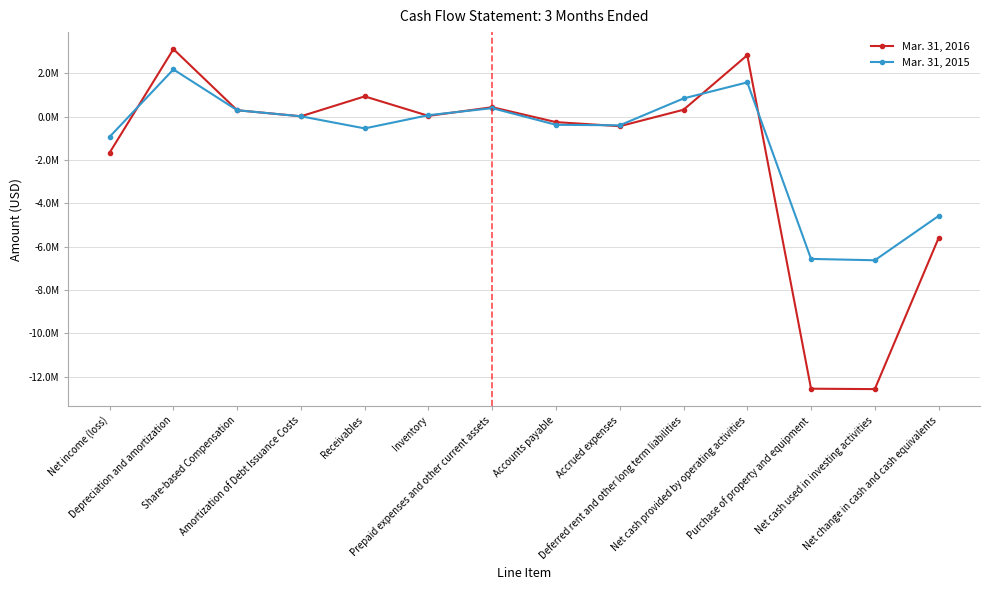

What is the total value across all series at Depreciation and amortization?

5305000